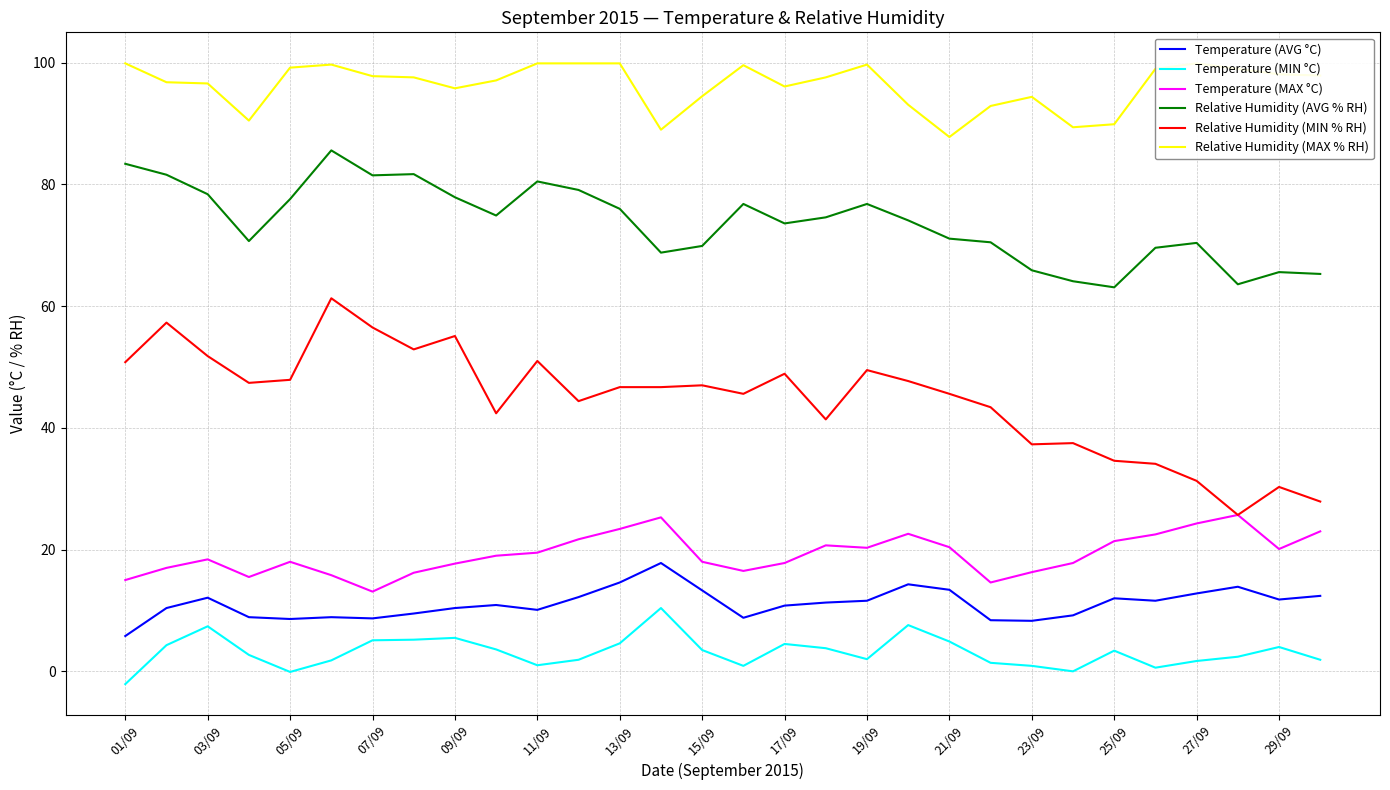

Which series has the widest spread of values?

Relative Humidity (MIN % RH)